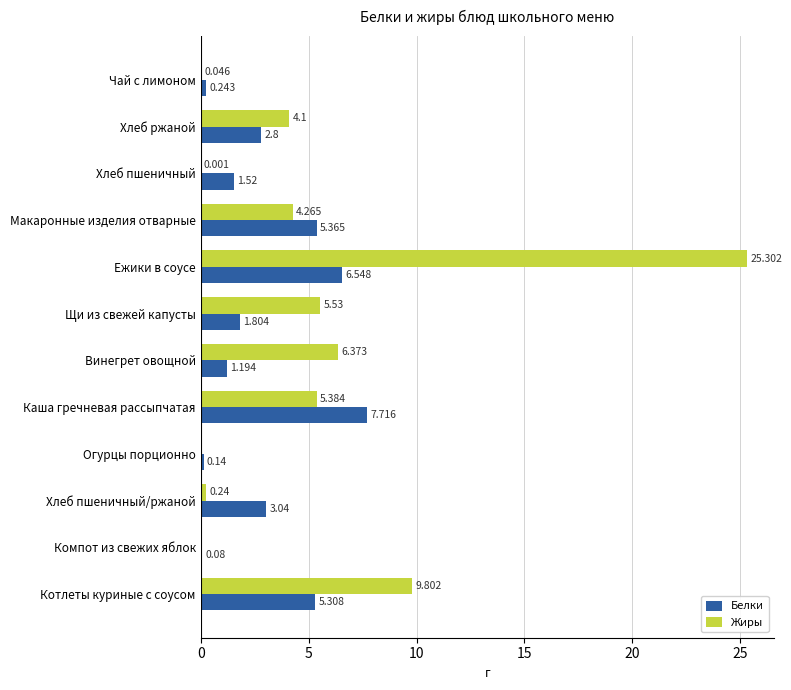

How many distinct data groups are displayed?

2